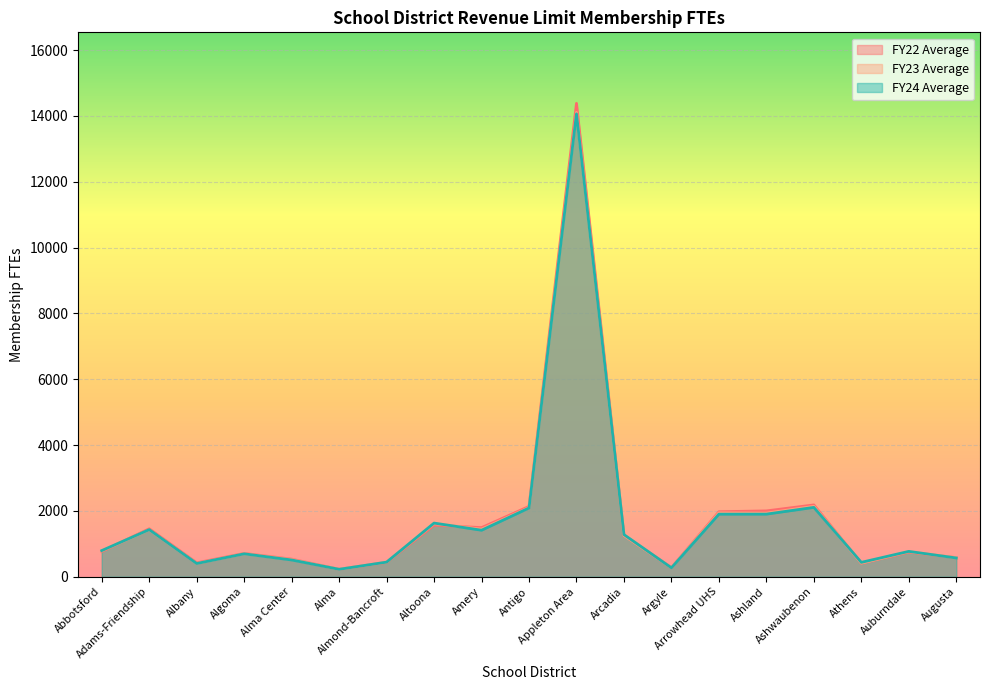

At how many categories does at least one series exceed 11186?

1